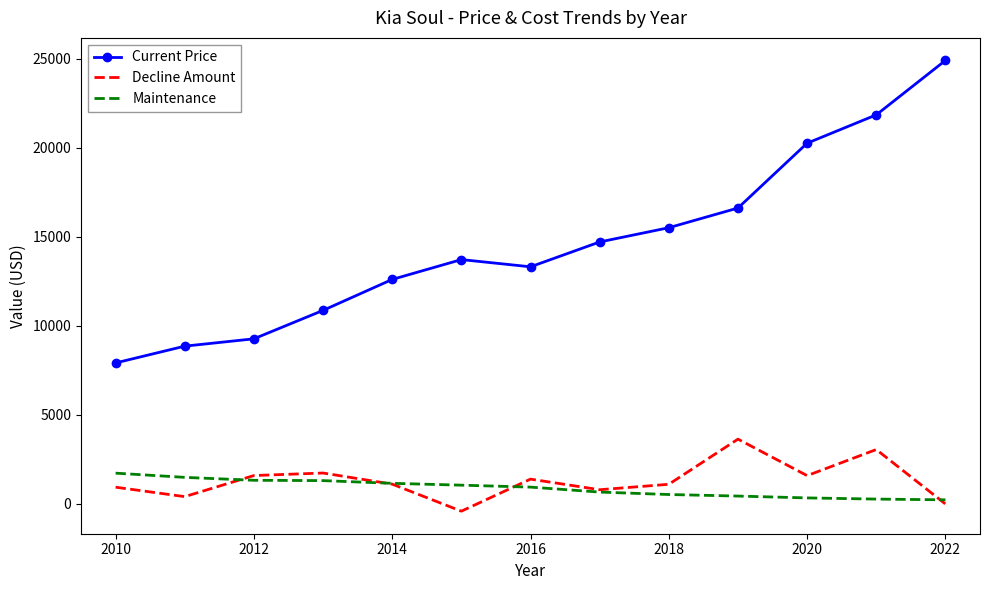

How many values in the Decline Amount series are below 1114?

6